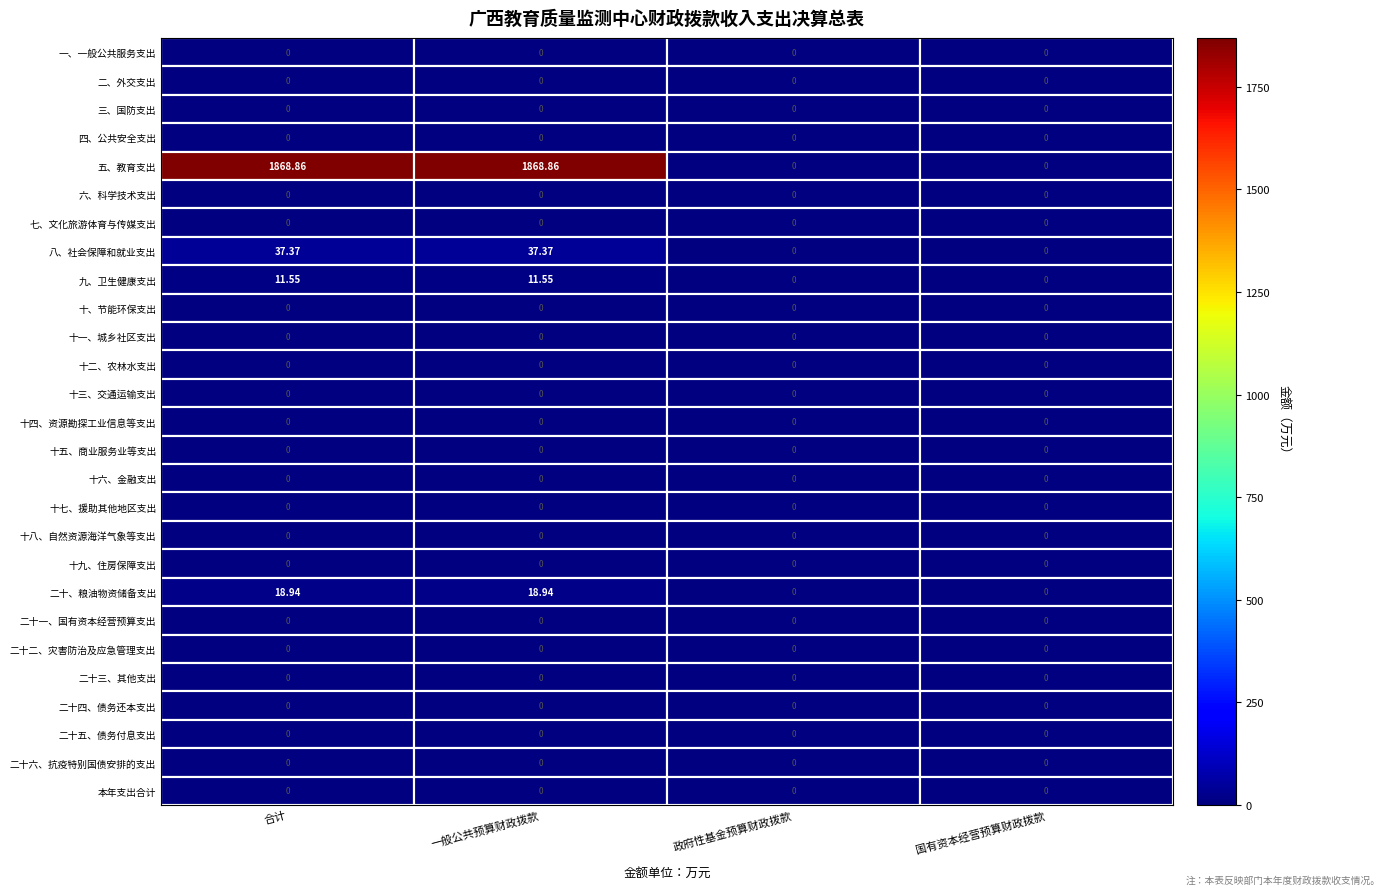

Between 一般公共预算财政拨款 and 国有资本经营预算财政拨款, which series saw the biggest shift?

五、教育支出